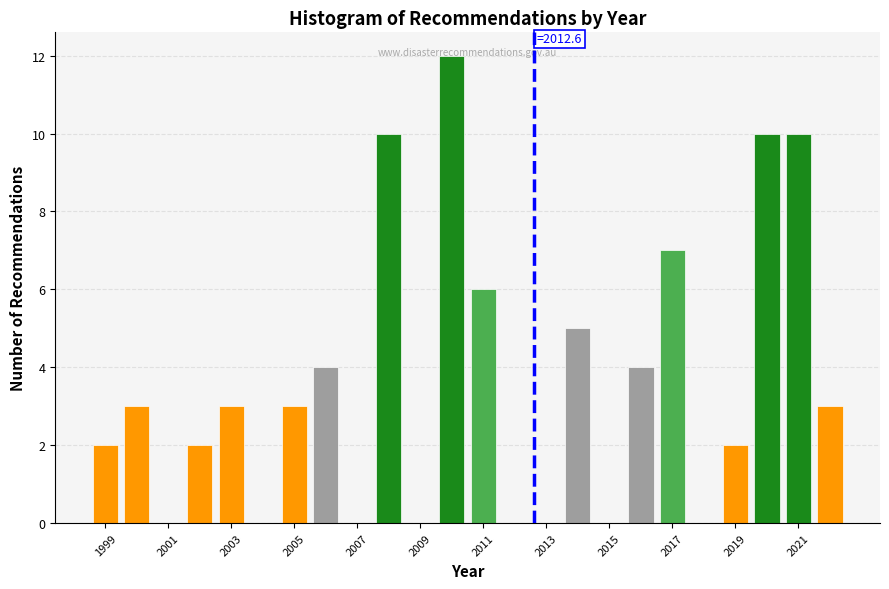

Over which range of the x-axis is the bar tallest?

2009.5 to 2010.5